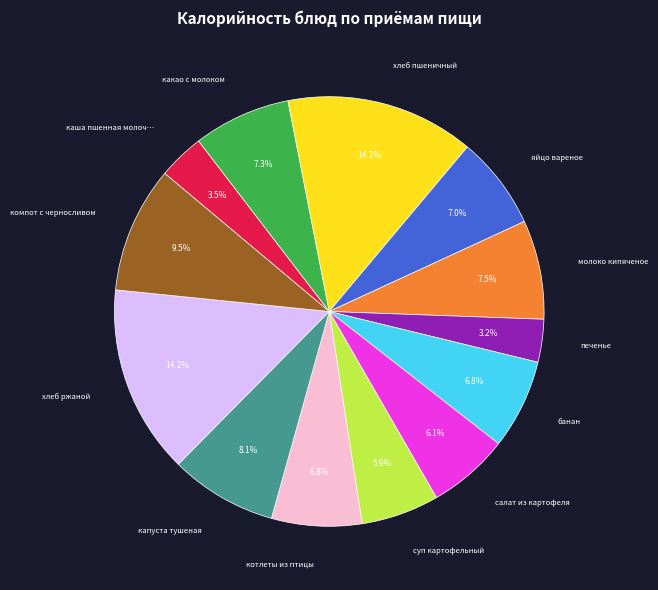

To the nearest percent, what is the difference between the largest and smallest slice percentages?

11%